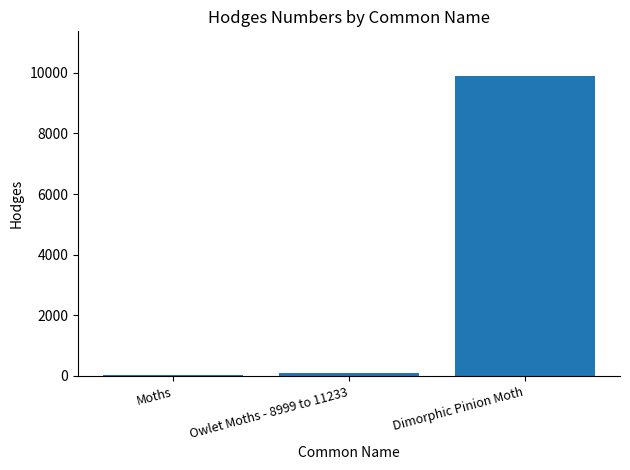

Count the number of values greater than 93.

2